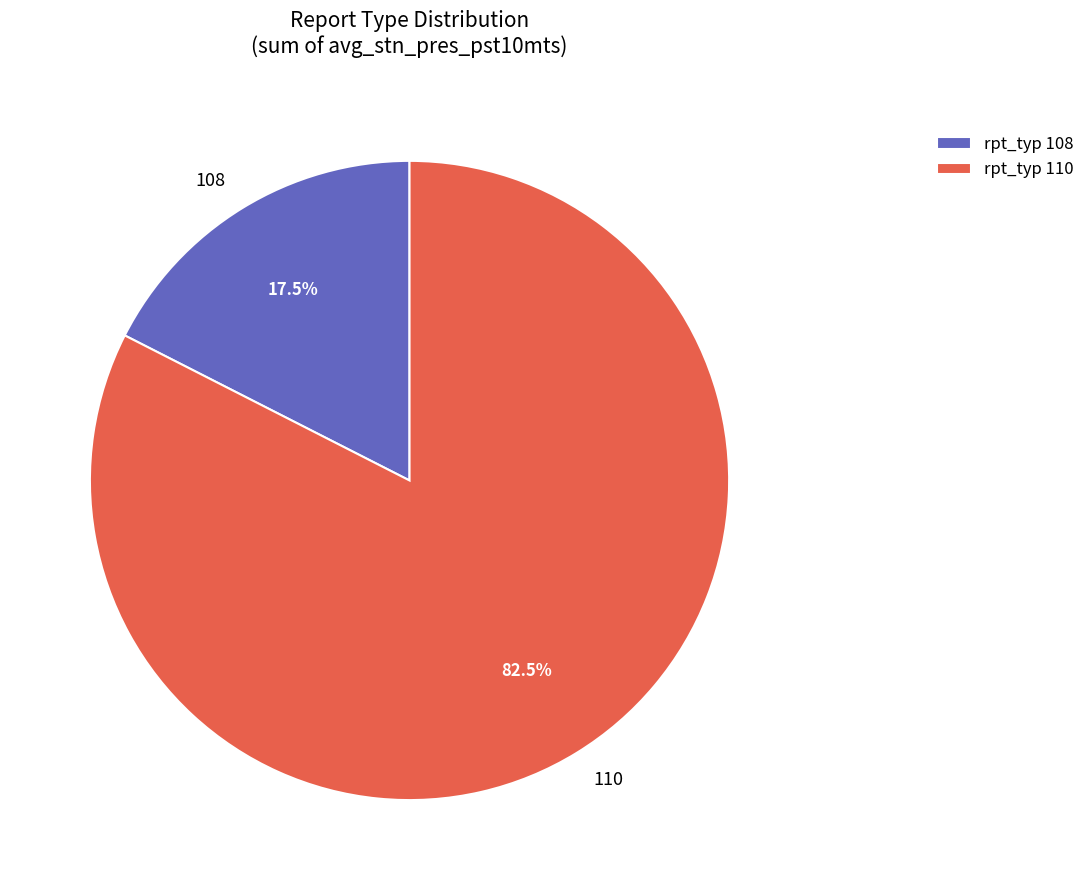

Which category accounts for the majority?

110